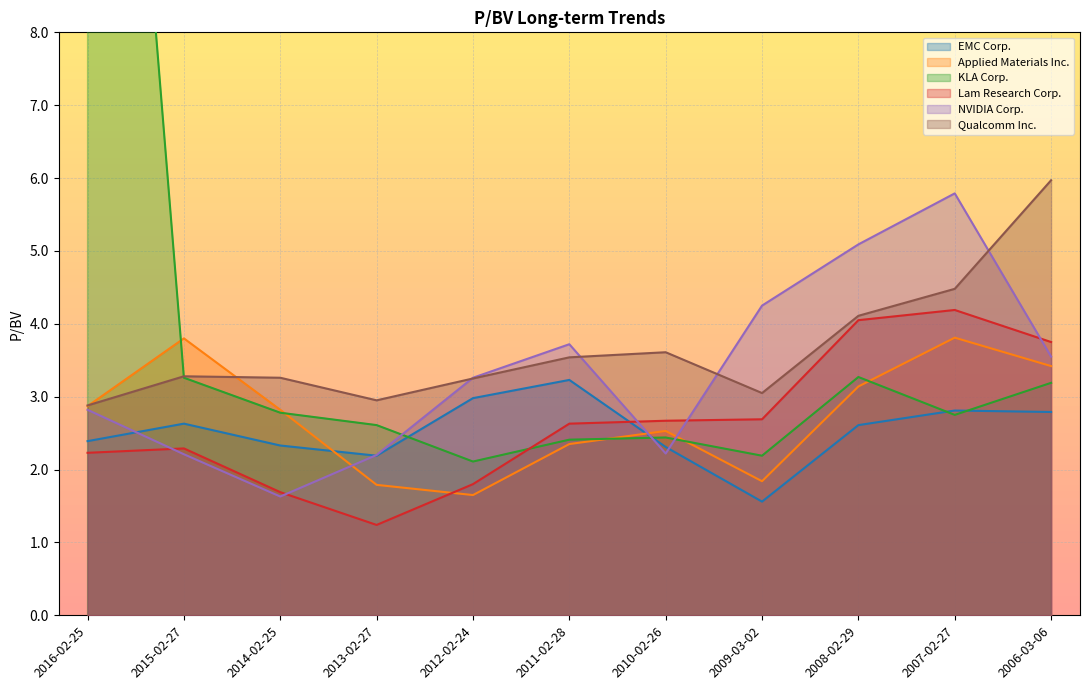

At which category does KLA Corp. reach its first local peak?

2010-02-26